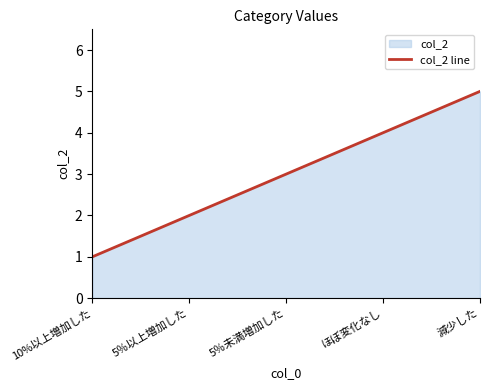

True or false: the data has more than 1 interior local peaks.

False